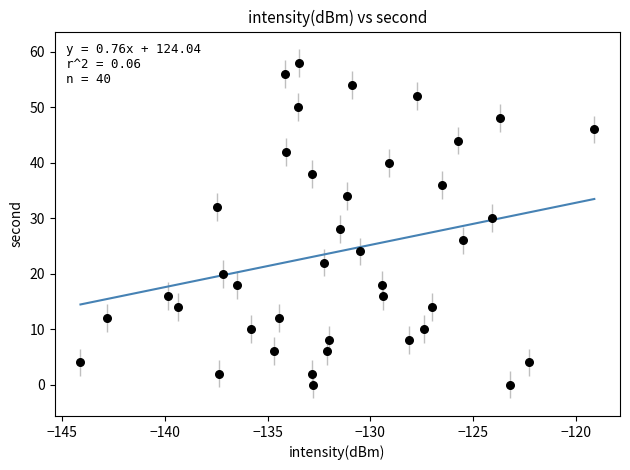

What is the range of Y values (max minus min)?

58